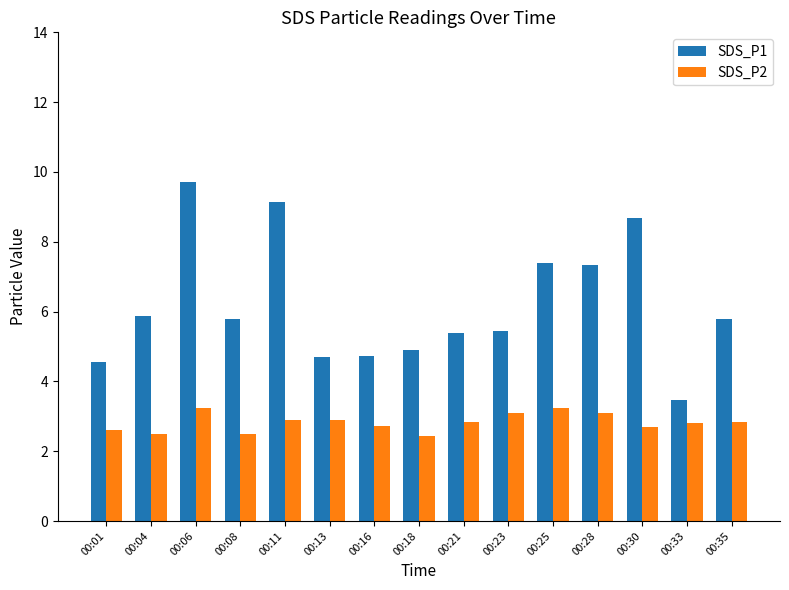

How many groups of bars are there?

15